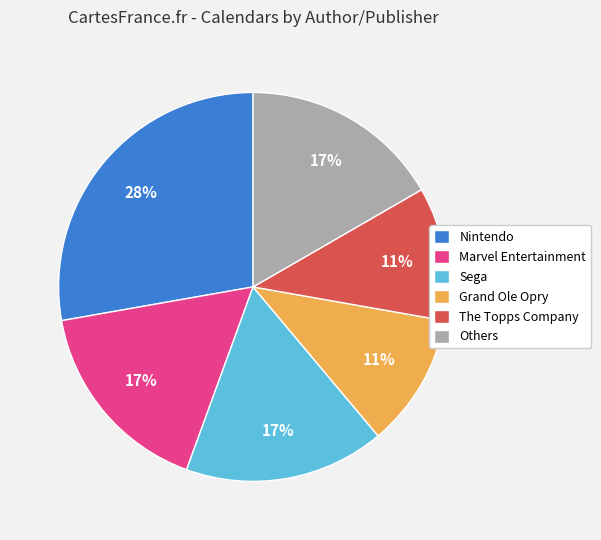

To the nearest percent, what is the combined percentage of Grand Ole Opry and Marvel Entertainment?

28%